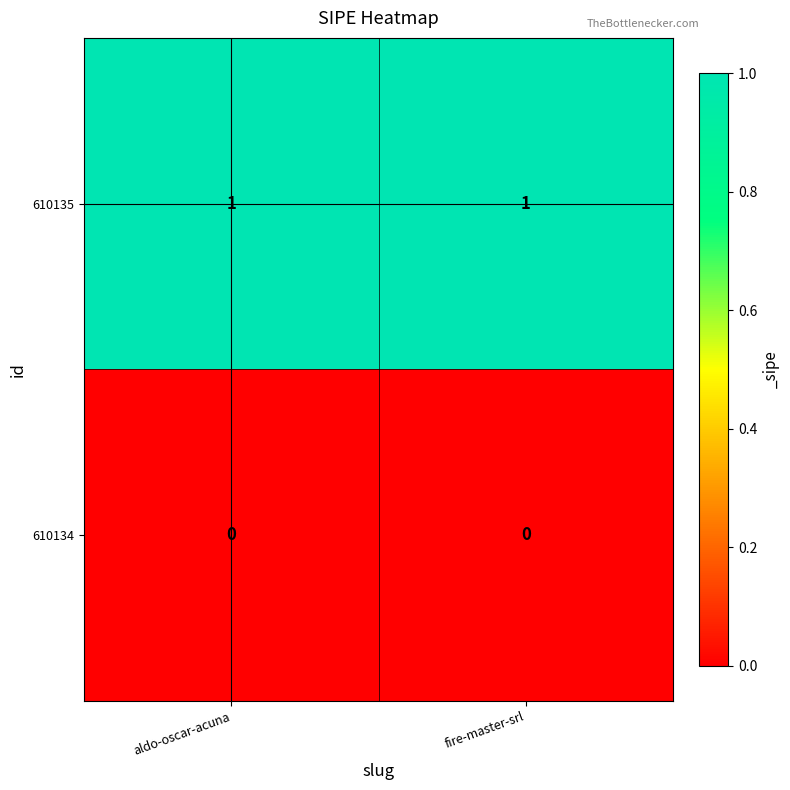

At aldo-oscar-acuna, list the series in order from largest to smallest.

610135, 610134